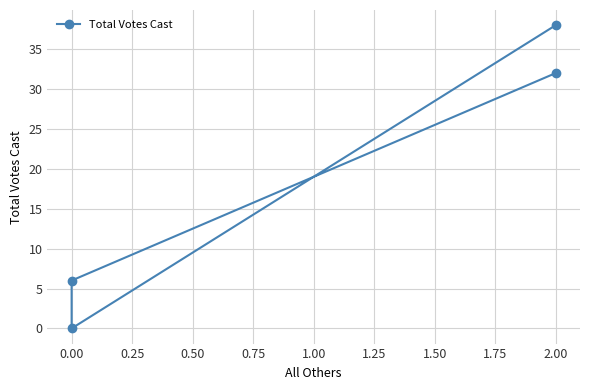

How many data points are less than 32?

2